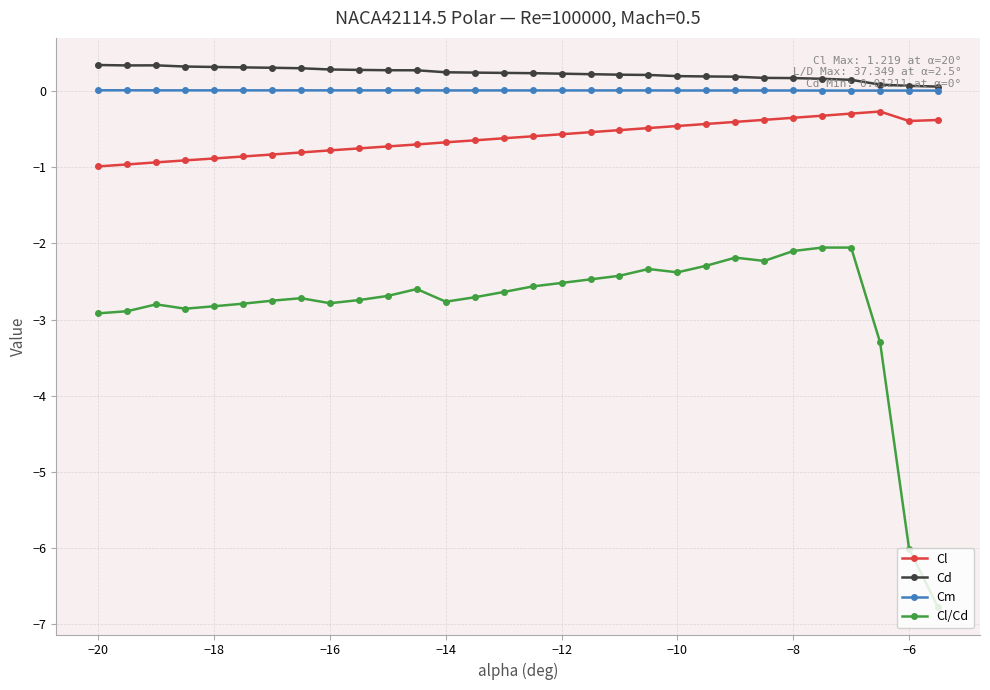

Which series has the largest total across all categories?

Cd